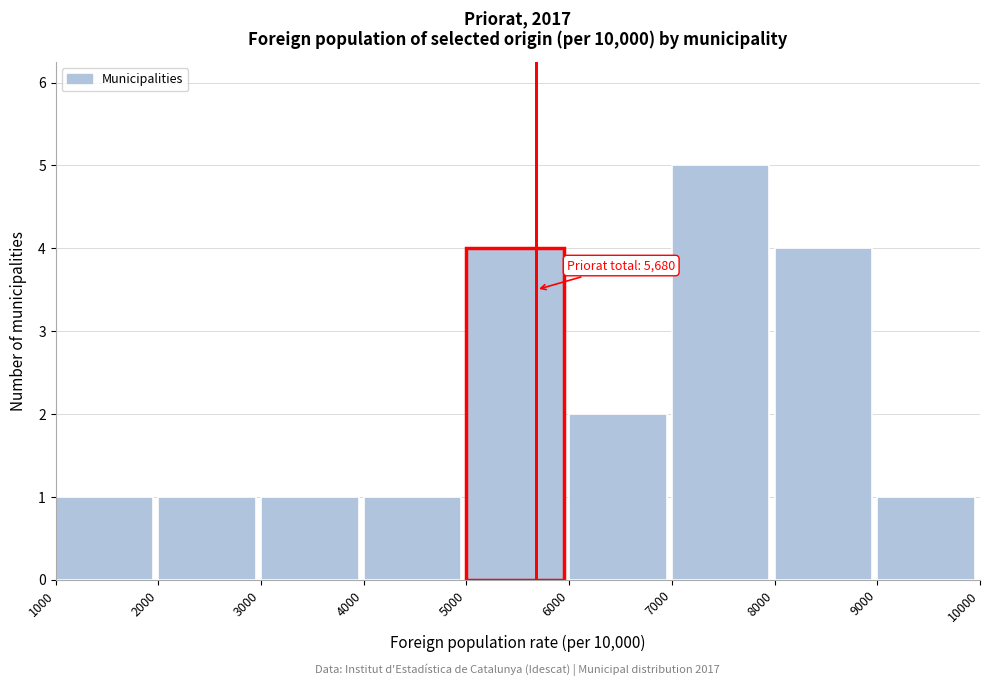

Over which range of the x-axis is the bar tallest?

7000 to 8000